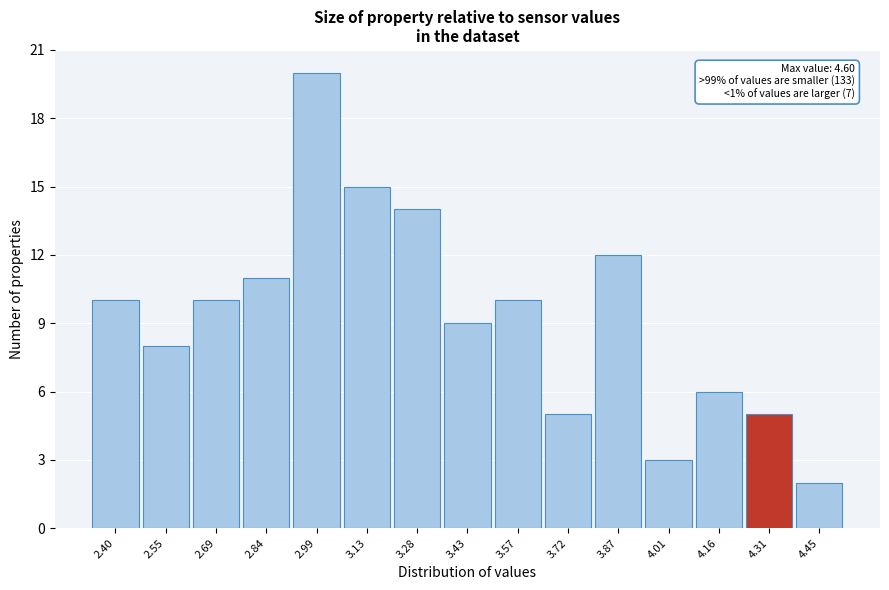

Reading left to right, what are all the values shown in this chart?

10	8	10	11	20	15	14	9	10	5	12	3	6	5	2